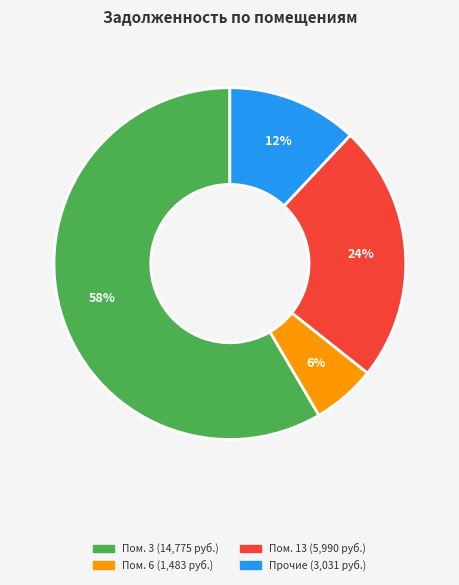

Does any single category account for the majority?

Yes